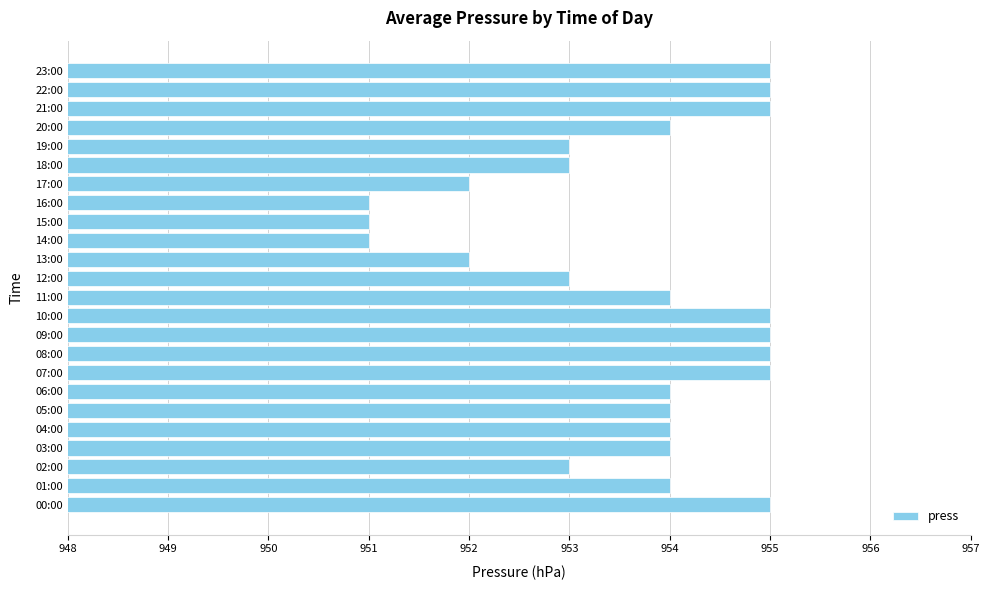

The value at 21:00 is 1628. True or false?

False